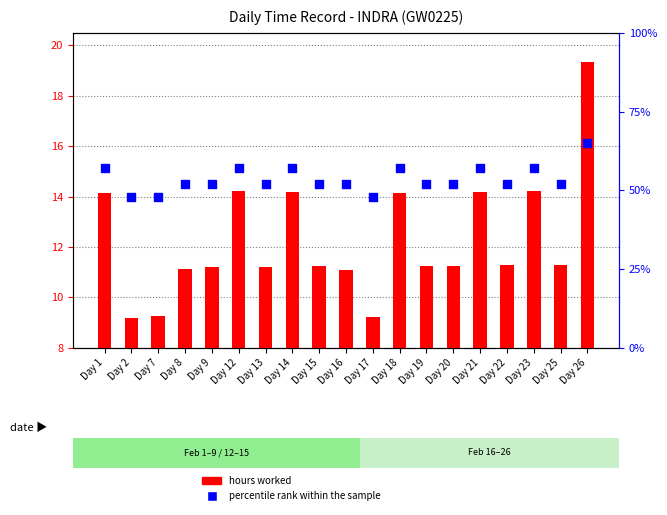

At how many categories does at least one series exceed 51?

16